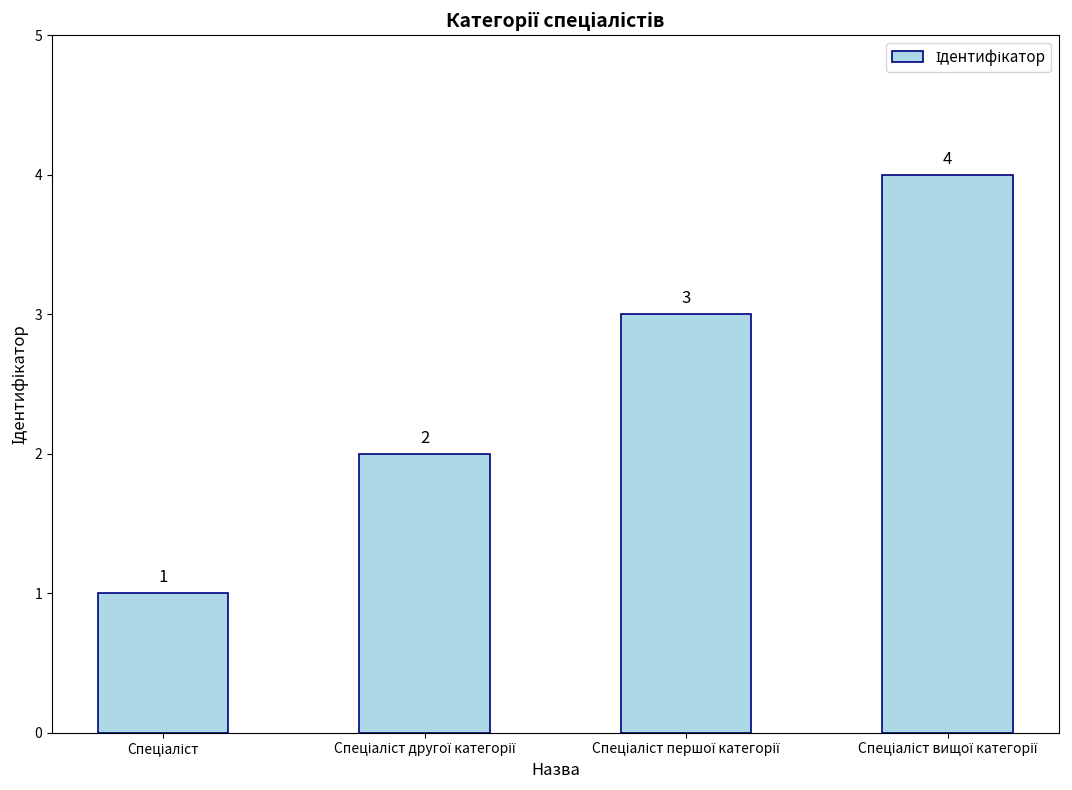

Count the values in the range 2 to 4.

3